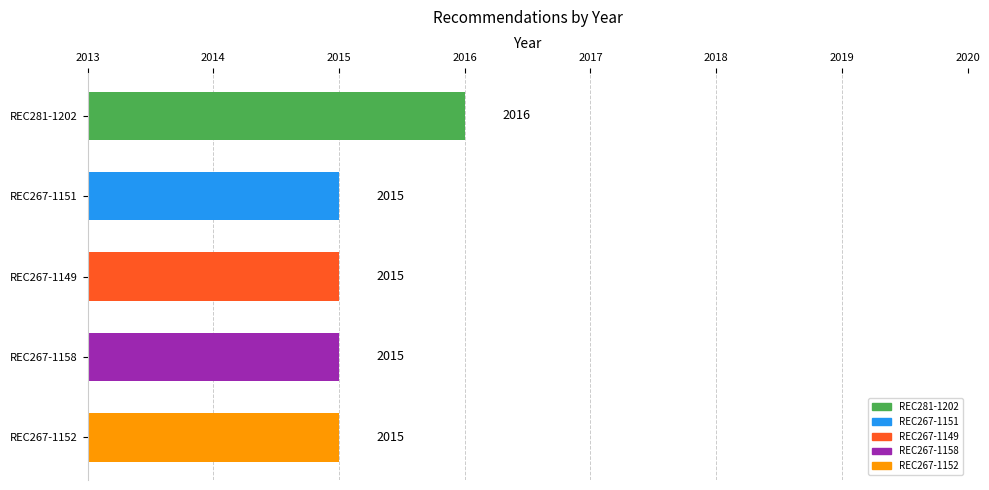

Reading top to bottom, list all the values displayed in this chart.

REC281-1202=2016	REC267-1151=2015	REC267-1149=2015	REC267-1158=2015	REC267-1152=2015